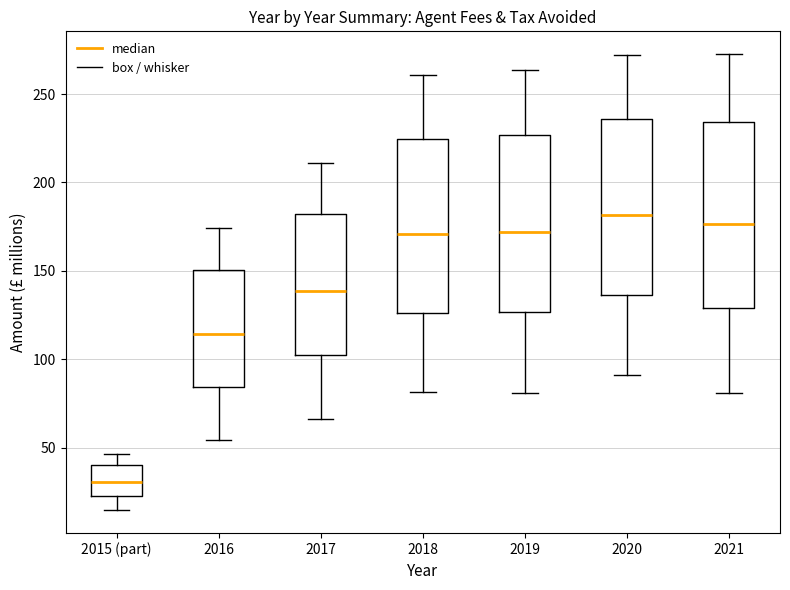

Comparing the boxes themselves (not the whiskers), which one is the tallest?

2021